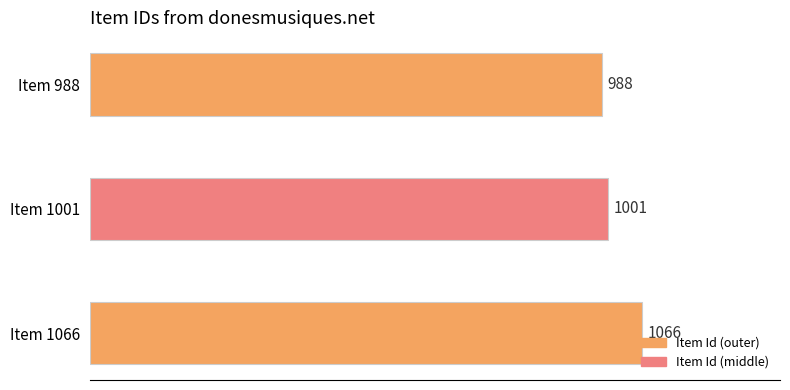

Is it true that the value at Item 988 is 330?

False